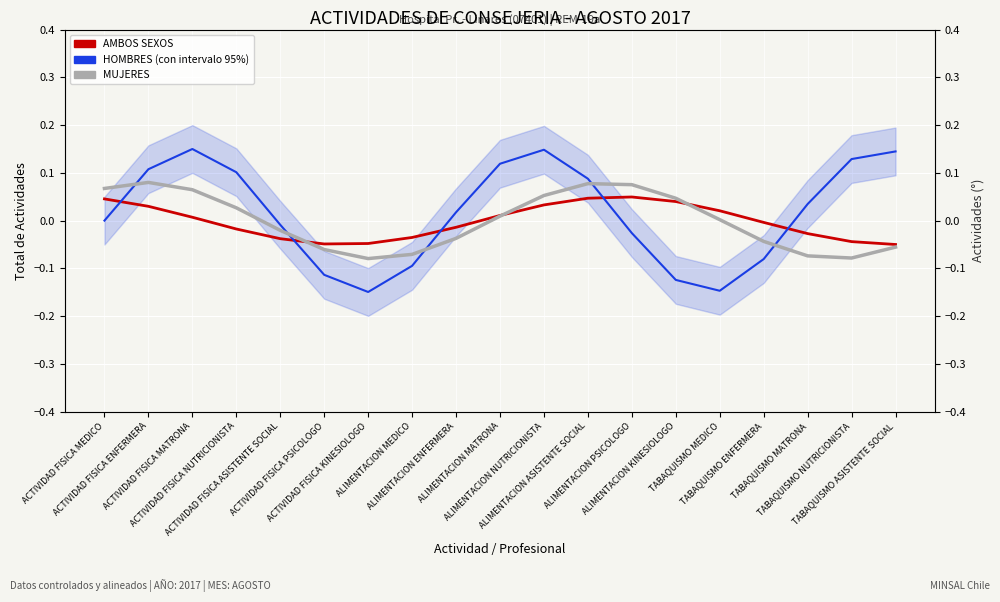

What is the difference between the HOMBRES values at ALIMENTACION ENFERMERA and ALIMENTACION NUTRICIONISTA?

0.1